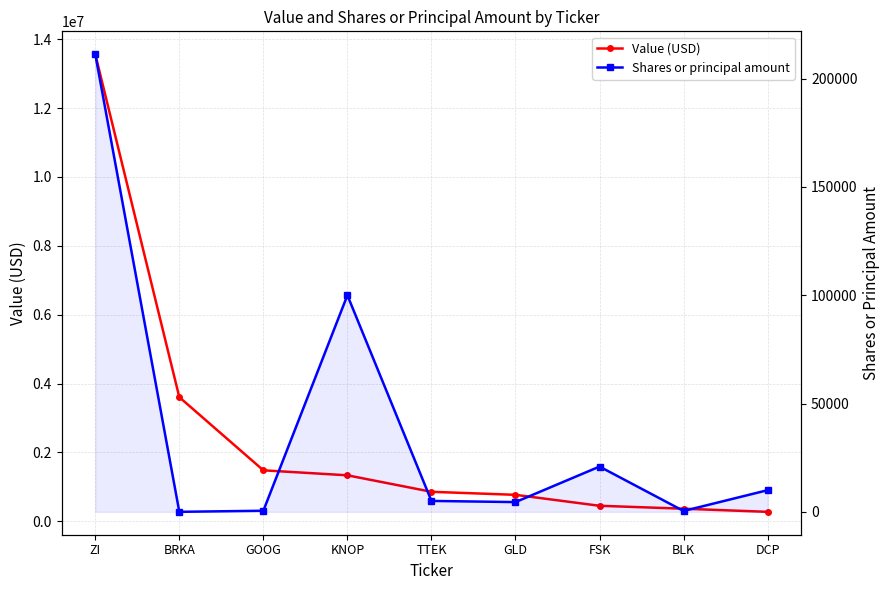

Reading left to right, what are all the values shown in this chart?

Value (USD): ZI=13565000	BRKA=3605000	GOOG=1481000	KNOP=1336000	TTEK=857000	GLD=769000	FSK=451000	BLK=366000	DCP=275000
Shares or principal amount: ZI=211295	BRKA=8	GOOG=512	KNOP=100000	TTEK=5046	GLD=4500	FSK=20902	BLK=400	DCP=10000